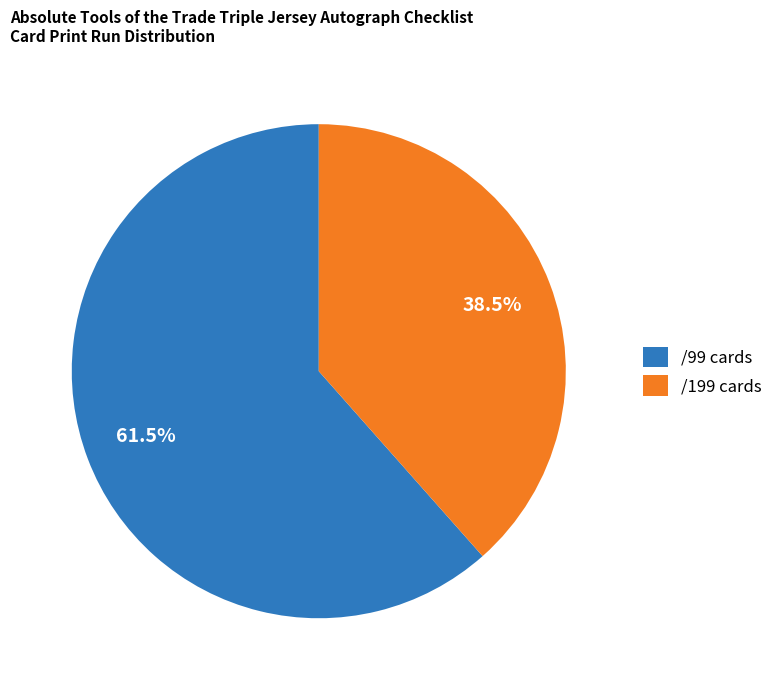

What is the majority slice?

/99